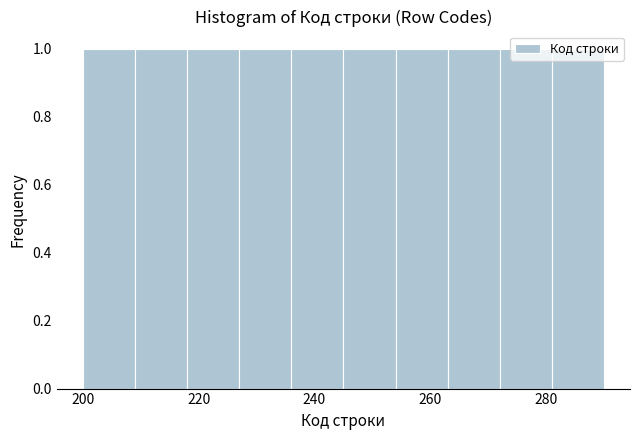

What is the height of the bar covering 236 to 245 on the x-axis? Neither the bar edges nor the heights are printed on the chart, so give them approximately, as read against the axes.

1